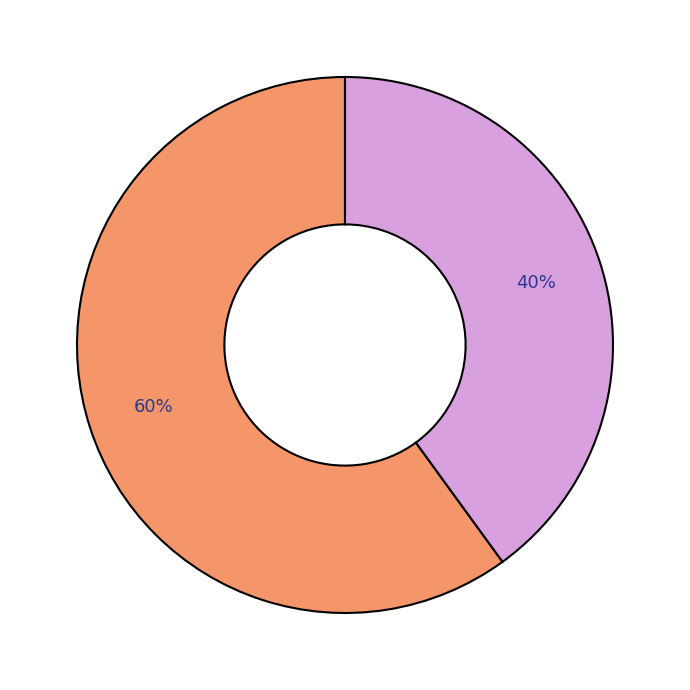

To the nearest percent, what is the average slice percentage?

50%